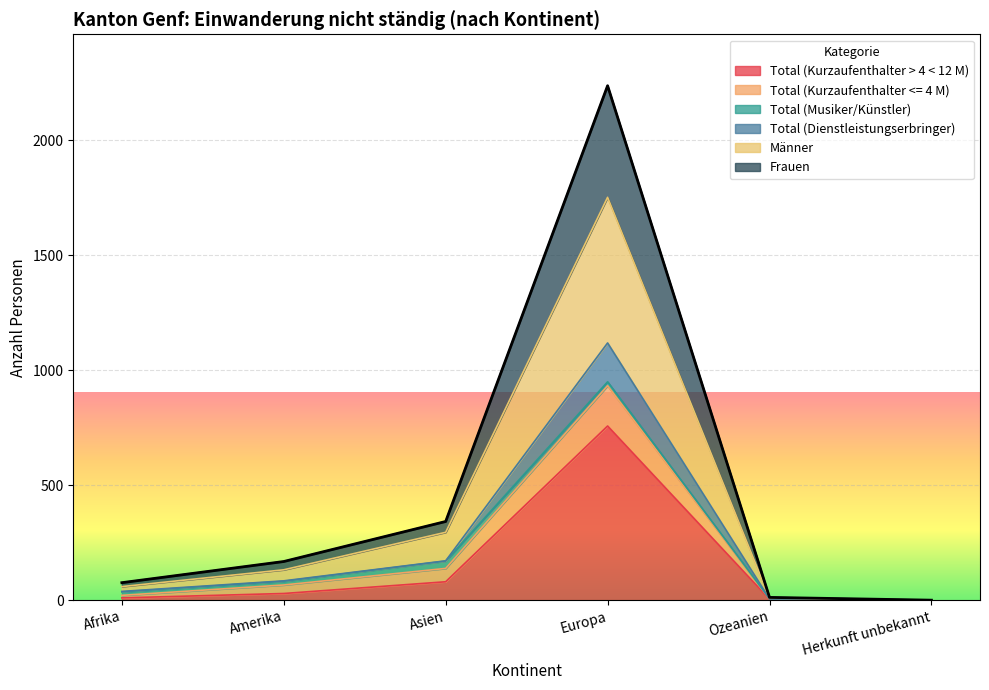

Is it true that Total (Kurzaufenthalter <= 4 M) equals 10 at Ozeanien?

False